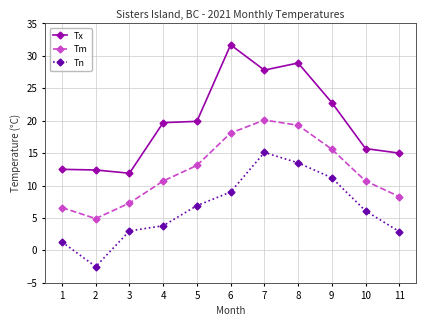

Between 3 and 8, which series saw the biggest shift?

Tx